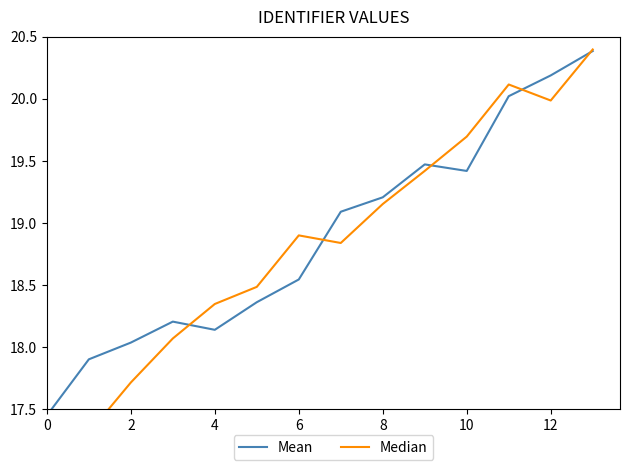

What is the label of the 10th point from the left?

9